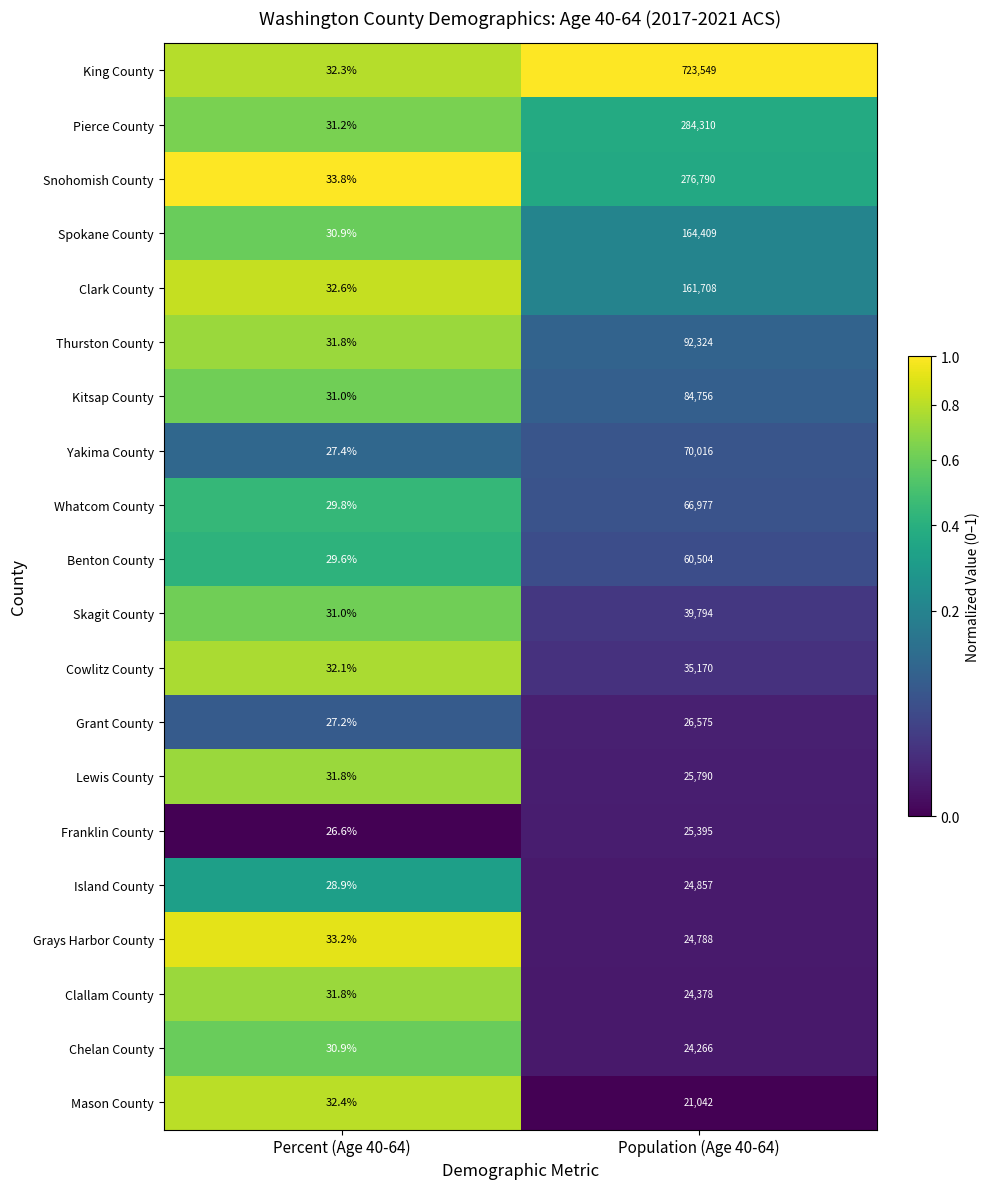

What is the sum of all Thurston County values?

92355.8